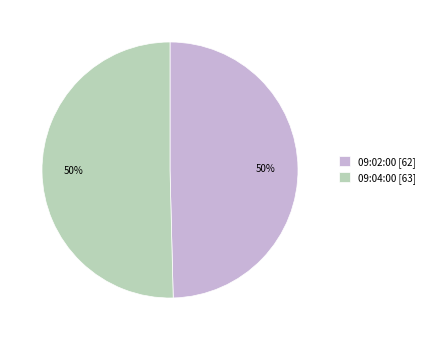

To the nearest percent, what is the average slice percentage?

50%